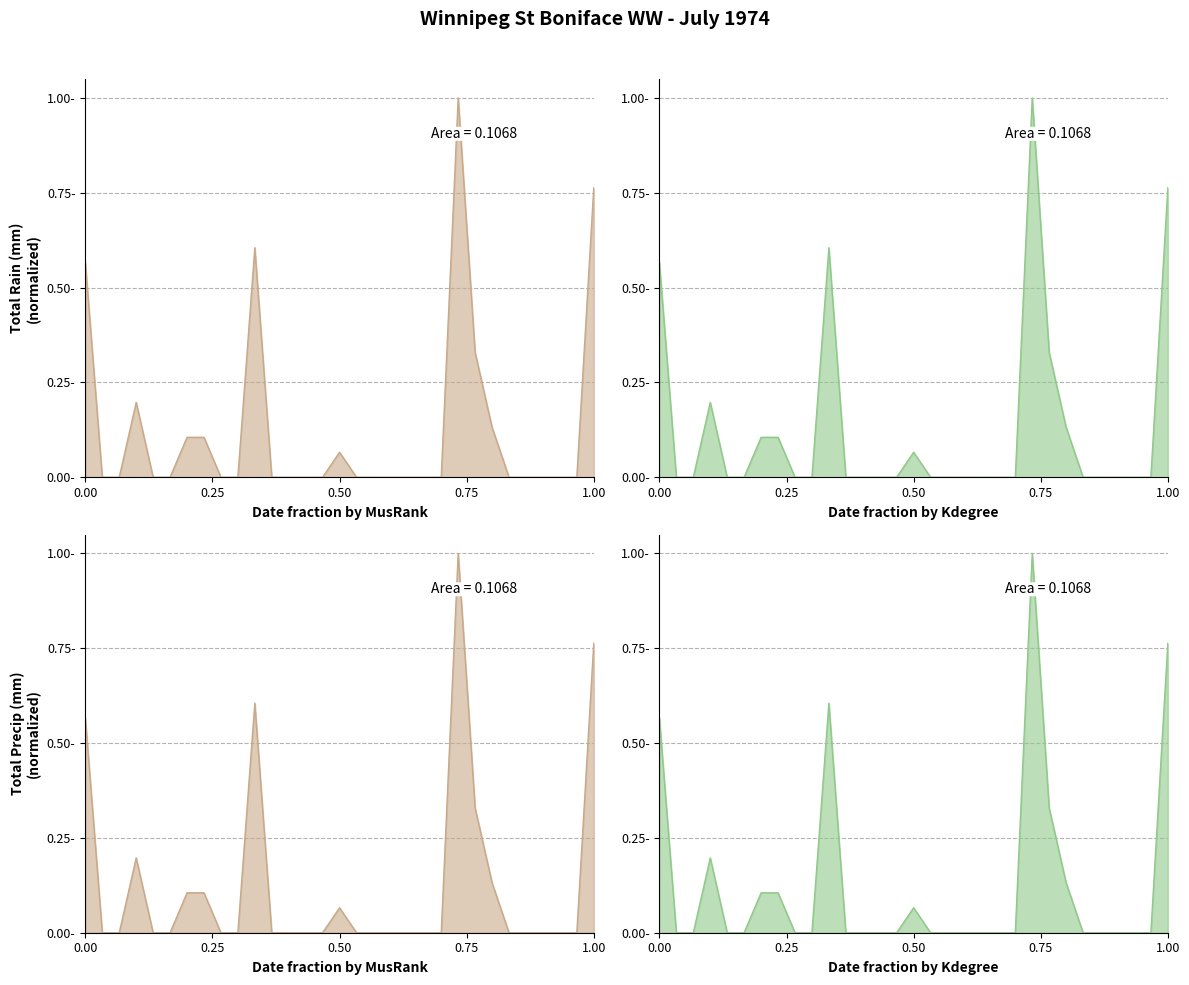

Which series has the widest spread of values?

Total Rain (mm)